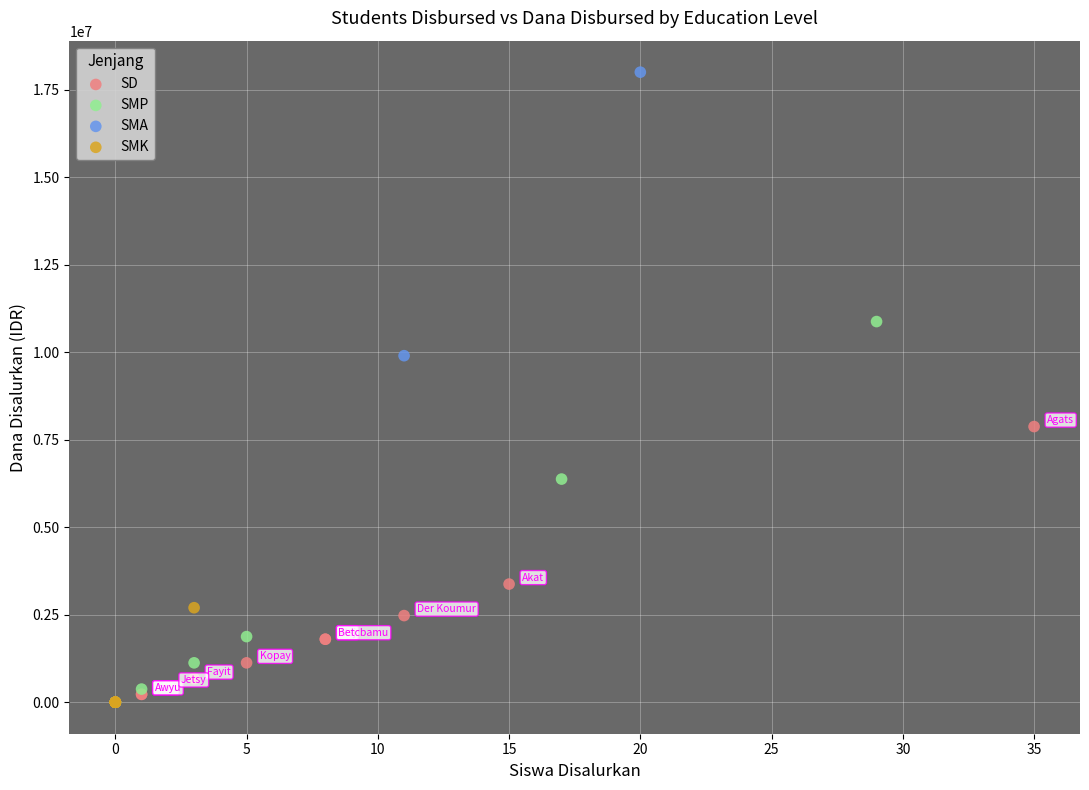

Which series has the widest spread of Y values?

SMA